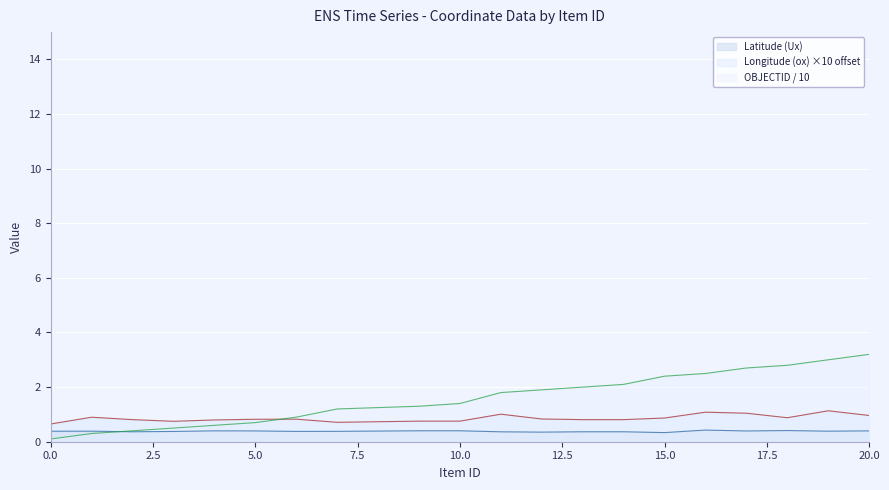

What is the total value across all series at 16?

4.0